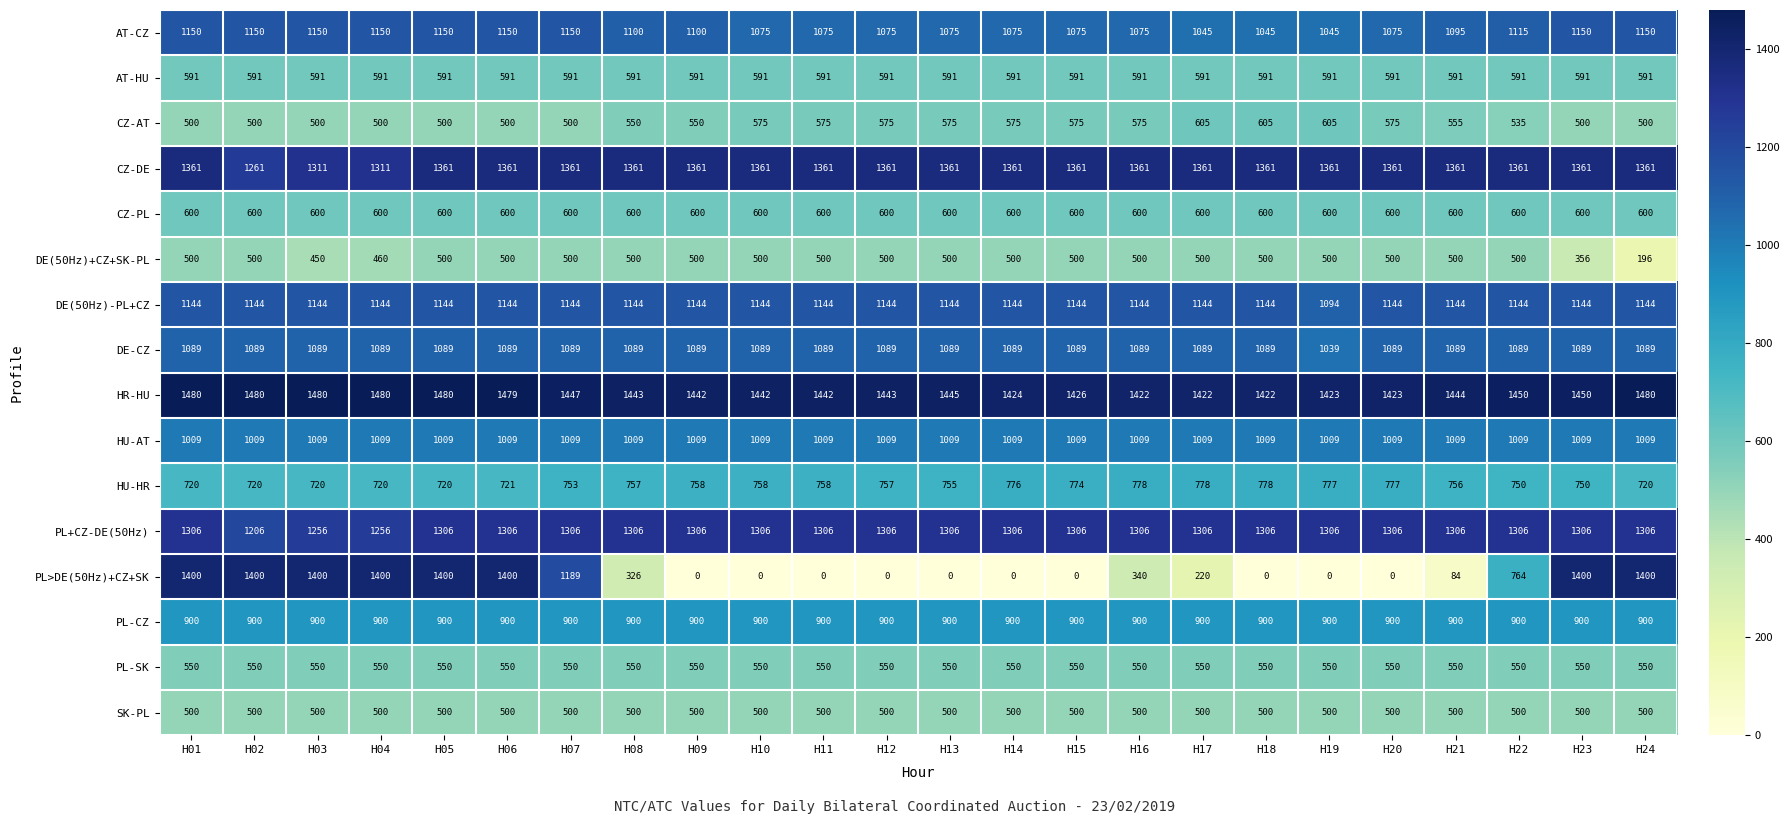

What is the average value of the PL+CZ-DE(50Hz) series?

1298